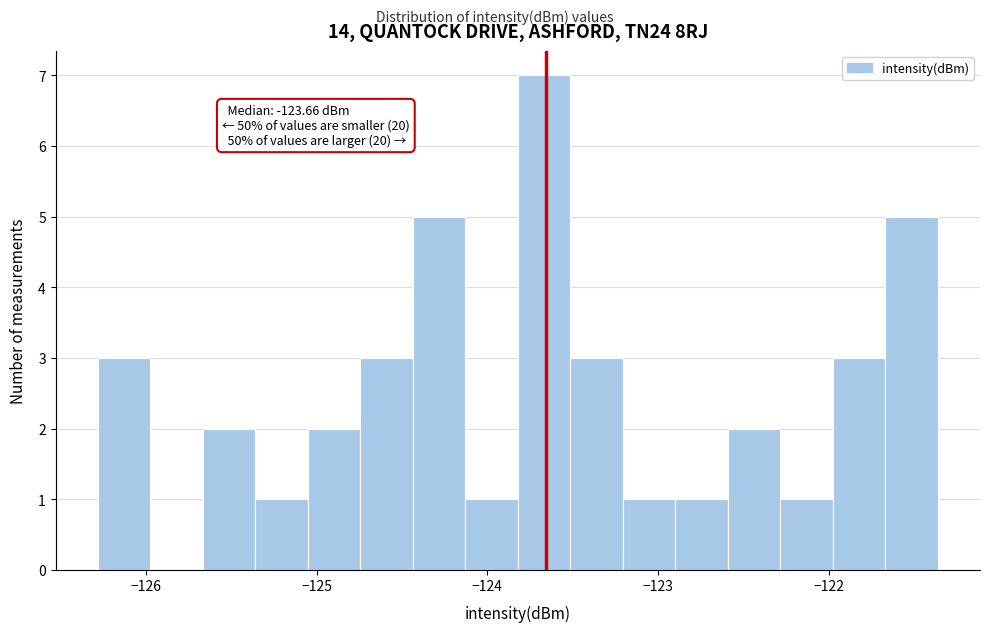

Read against the x-axis, roughly where is the centre of the tallest bar?

-123.7